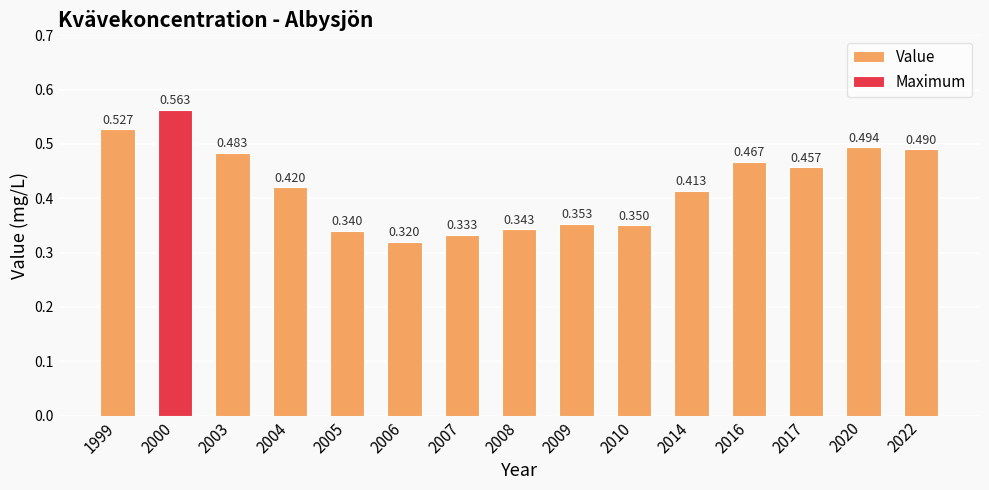

What is the difference between the maximum and minimum values?

0.2